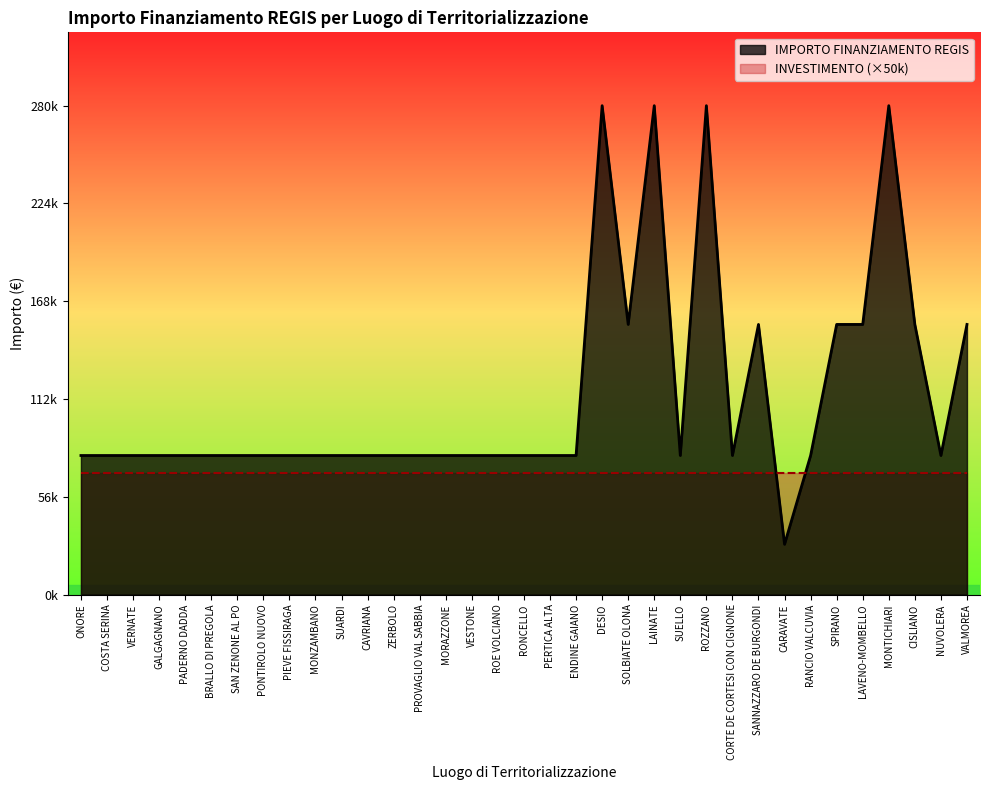

List the labels in order of value, smallest first.

CARAVATE, ONORE, COSTA SERINA, VERNATE, GALGAGNANO, PADERNO DADDA, BRALLO DI PREGOLA, SAN ZENONE AL PO, PONTIROLO NUOVO, PIEVE FISSIRAGA, MONZAMBANO, SUARDI, CAVRIANA, ZERBOLO, PROVAGLIO VAL SABBIA, MORAZZONE, VESTONE, ROE VOLCIANO, RONCELLO, PERTICA ALTA, ENDINE GAIANO, SUELLO, CORTE DE CORTESI CON CIGNONE, RANCIO VALCUVIA, NUVOLERA, SOLBIATE OLONA, SANNAZZARO DE BURGONDI, SPIRANO, LAVENO-MOMBELLO, CISLIANO, VALMOREA, DESIO, LAINATE, ROZZANO, MONTICHIARI